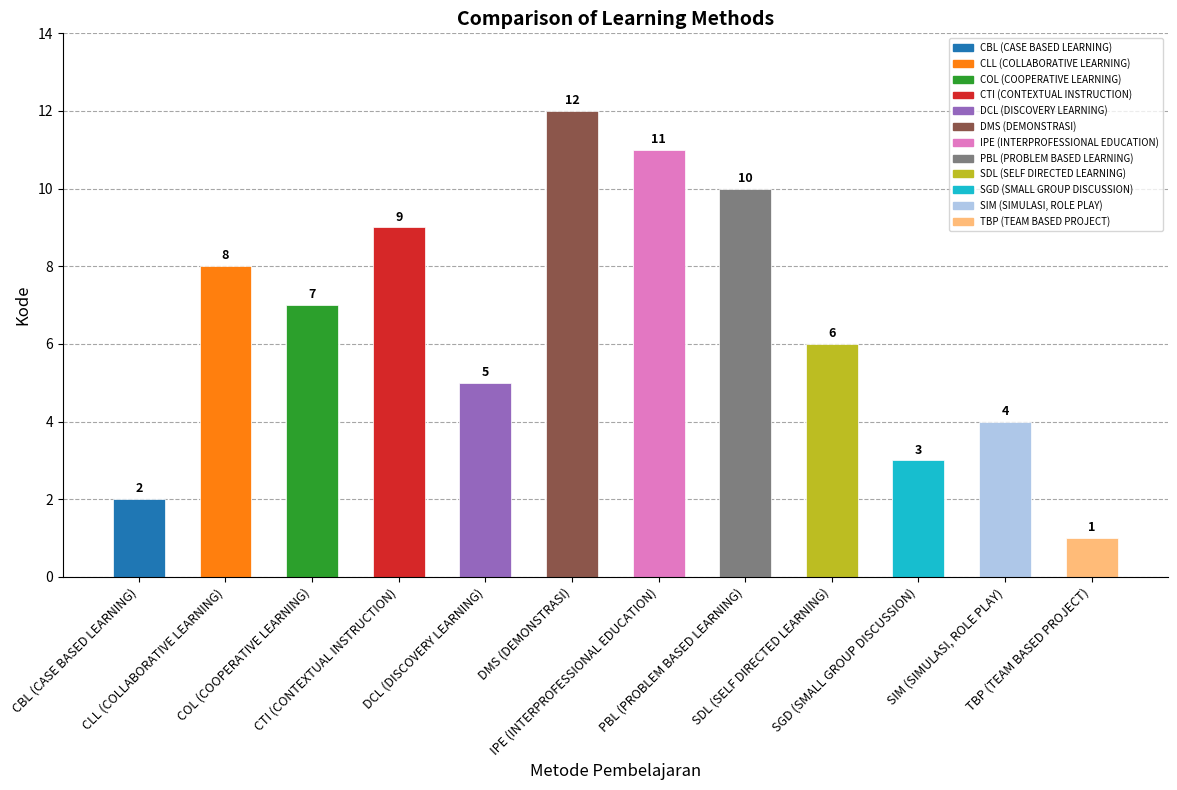

What is the change in value from CBL (CASE BASED LEARNING) to SGD (SMALL GROUP DISCUSSION)?

+1